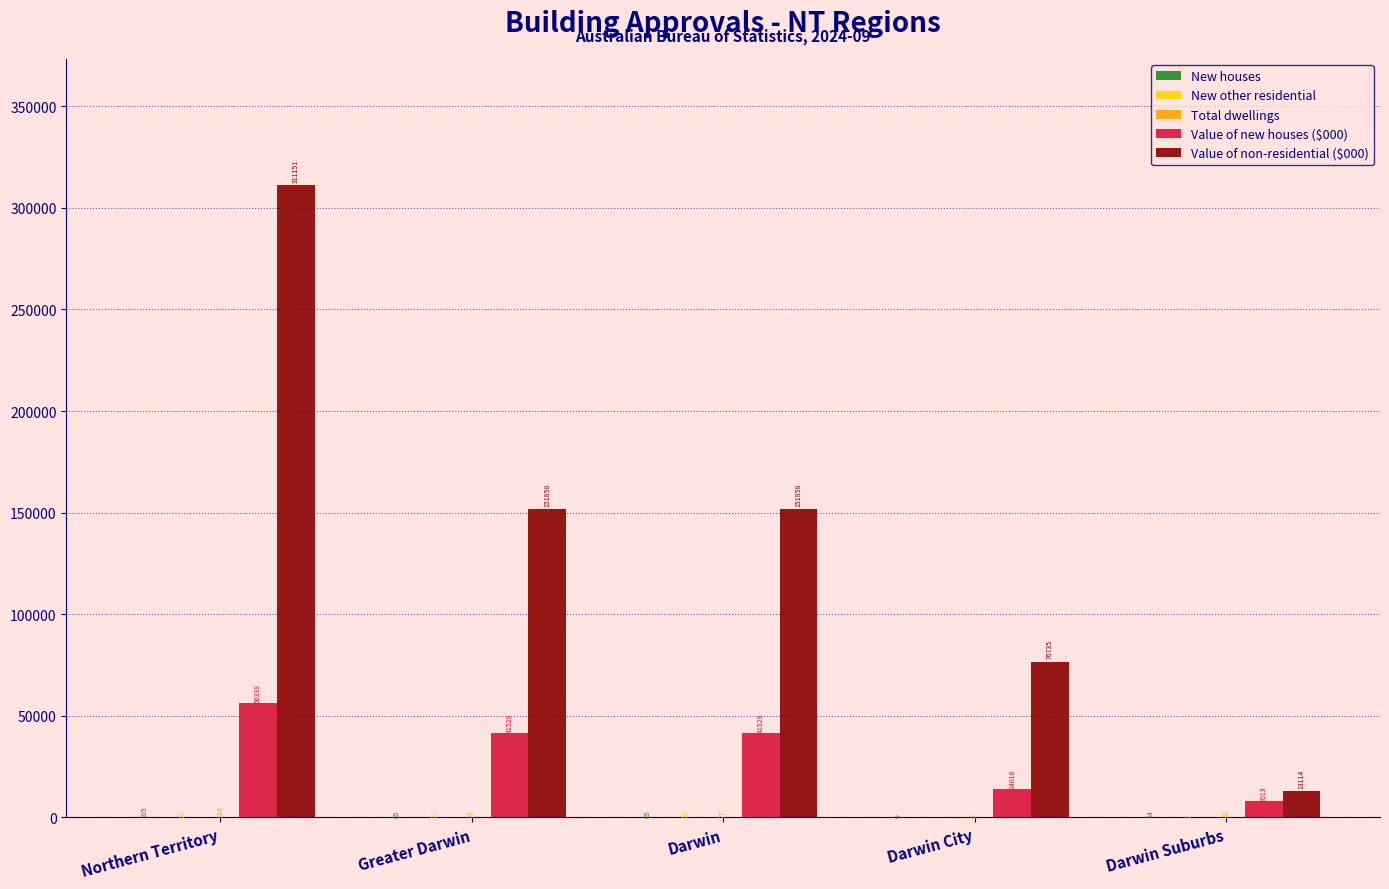

What value does the Value of new houses ($000) series have at Northern Territory, to the nearest 50?

56350